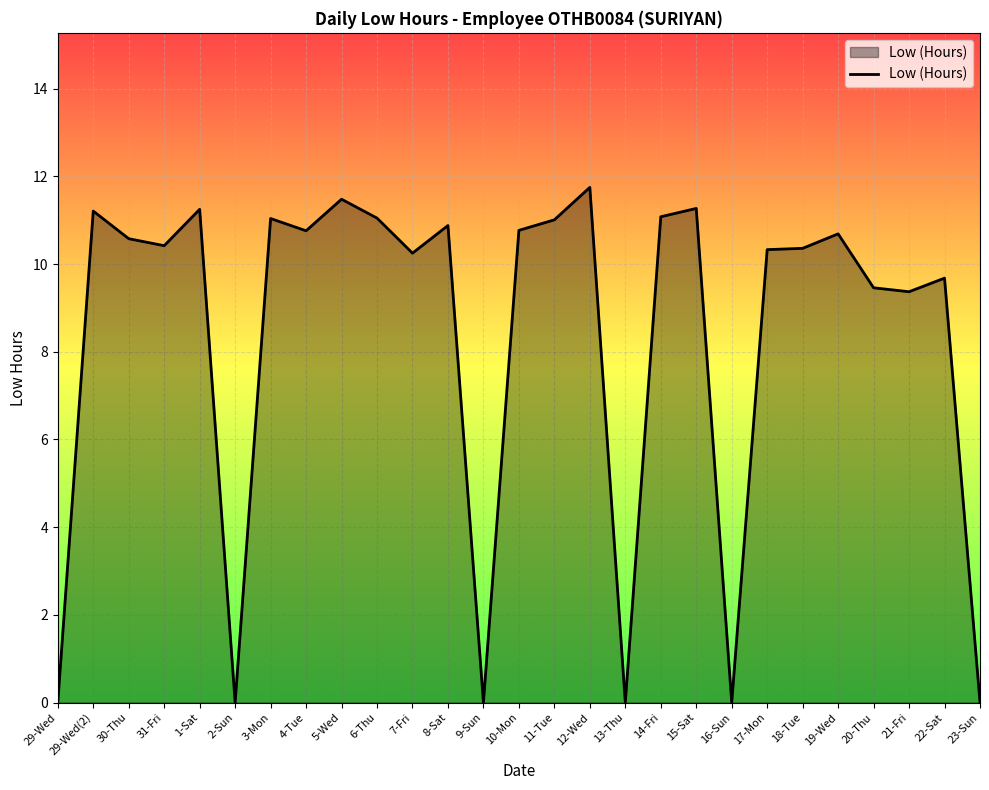

What is the approximate value at 17-Mon?

10.3